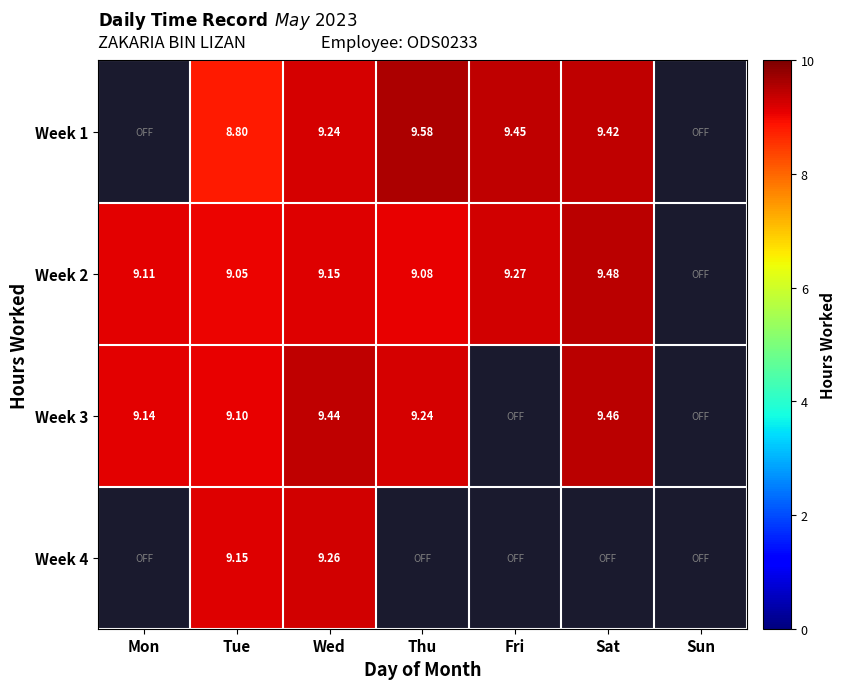

How many data points does each series have?

7